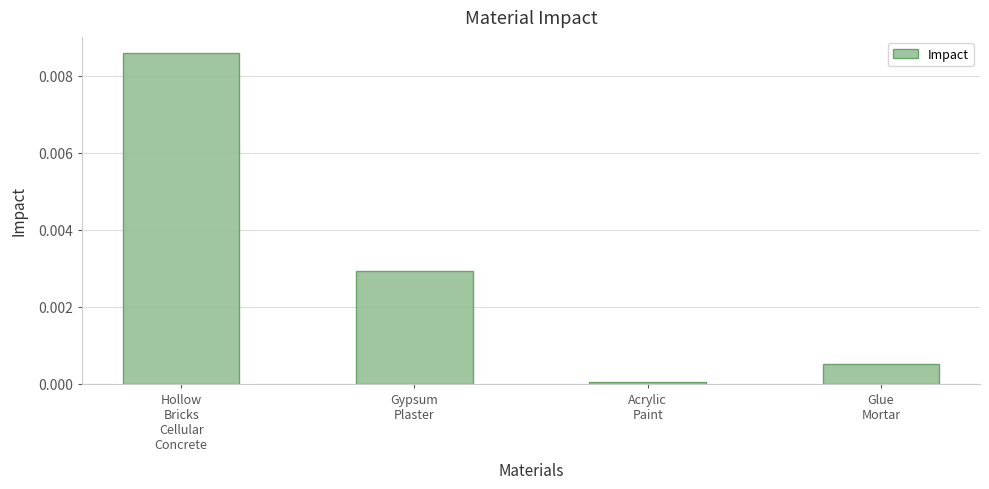

At which category does the chart reach its minimum across all series?

Acrylic
Paint